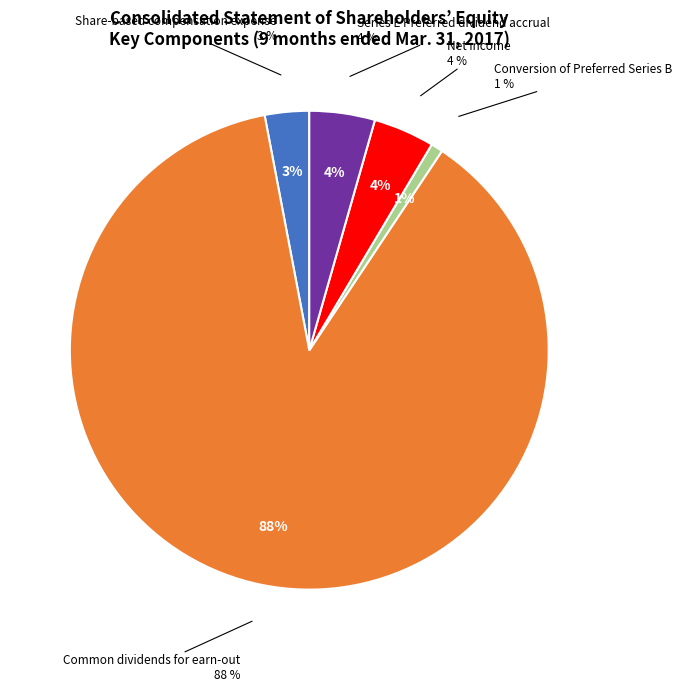

Which category has the biggest portion of the pie?

Common dividends for earn-out